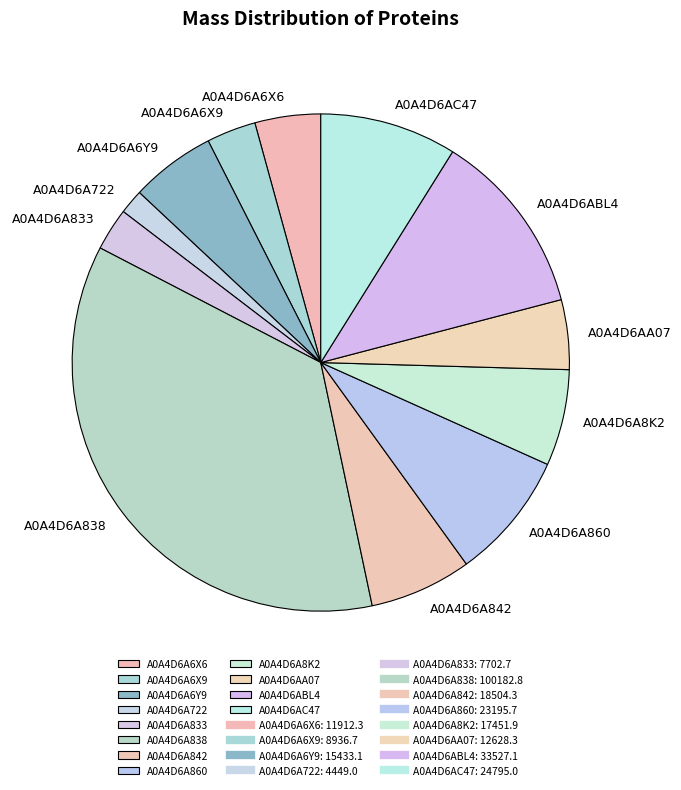

Is the sum of A0A4D6A6X9 and A0A4D6ABL4 greater than half?

No